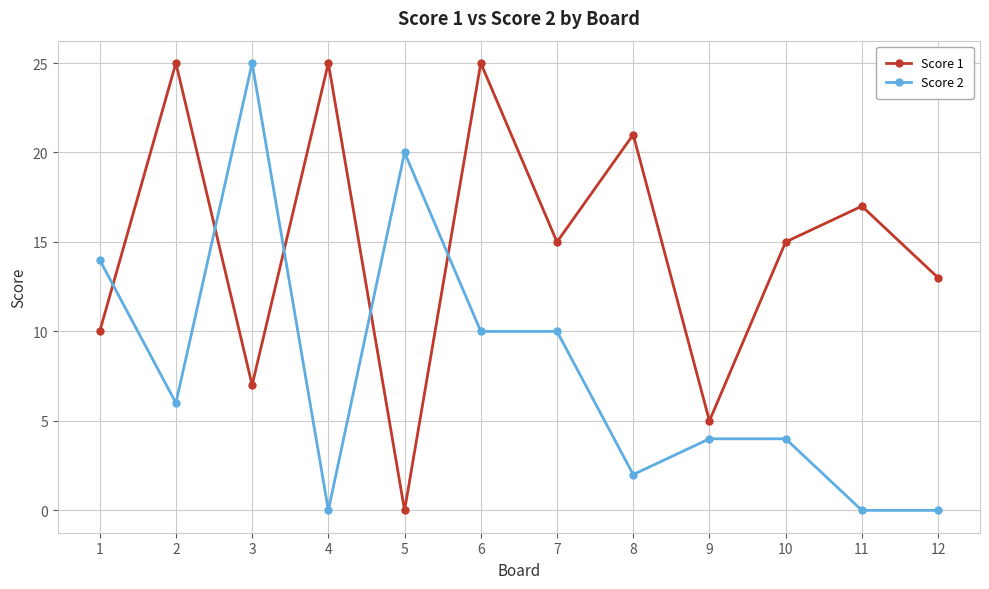

Reading right to left, list all the values displayed in this chart.

Score 1: 12=13	11=17	10=15	9=5	8=21	7=15	6=25	5=0	4=25	3=7	2=25	1=10
Score 2: 12=0	11=0	10=4	9=4	8=2	7=10	6=10	5=20	4=0	3=25	2=6	1=14